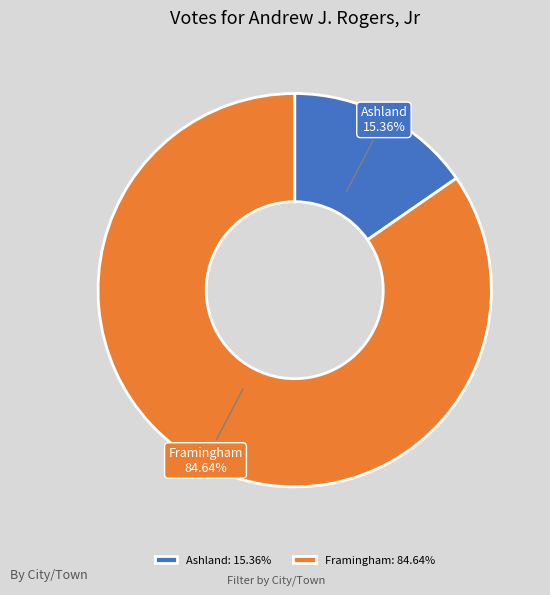

Does Ashland account for over 50% of the chart?

No